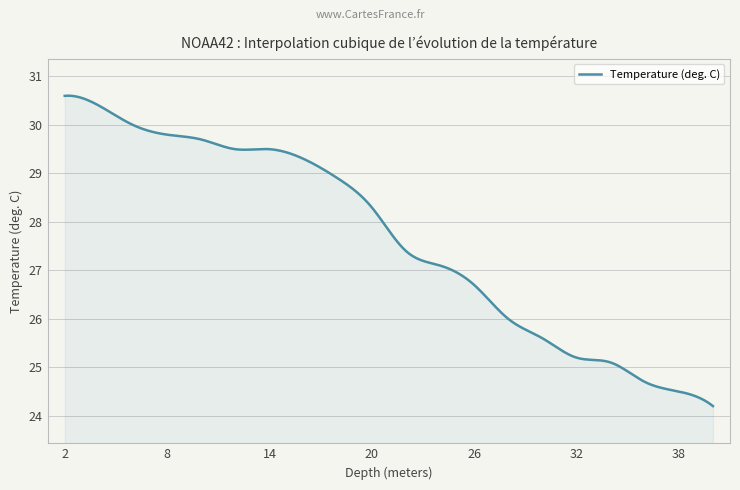

What is the difference between the maximum and minimum values?

6.4